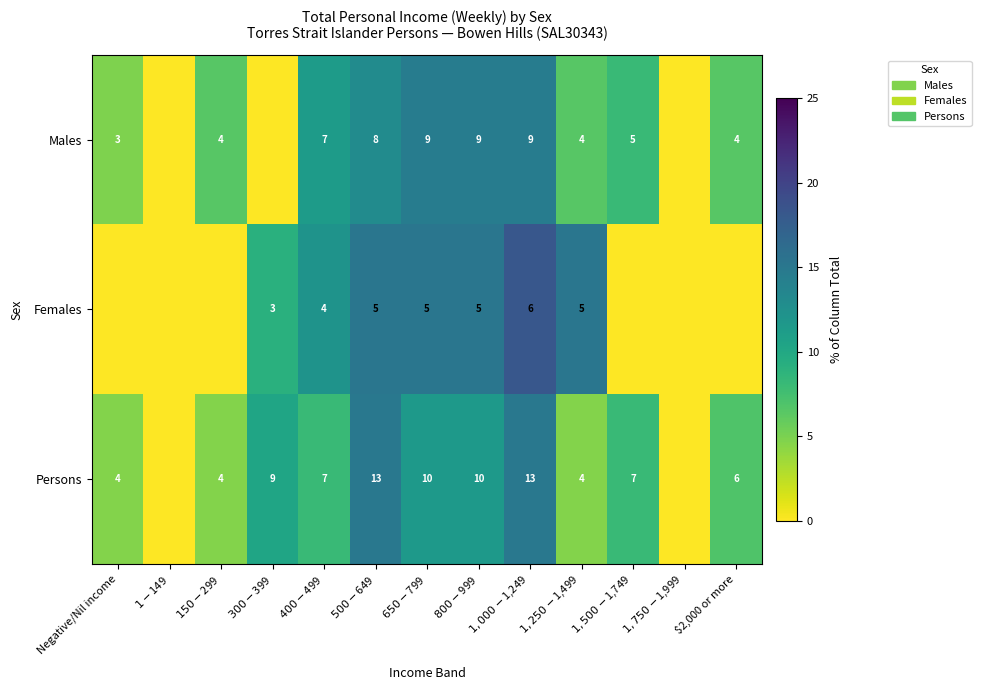

At which label does Females reach its minimum?

Negative/Nil income